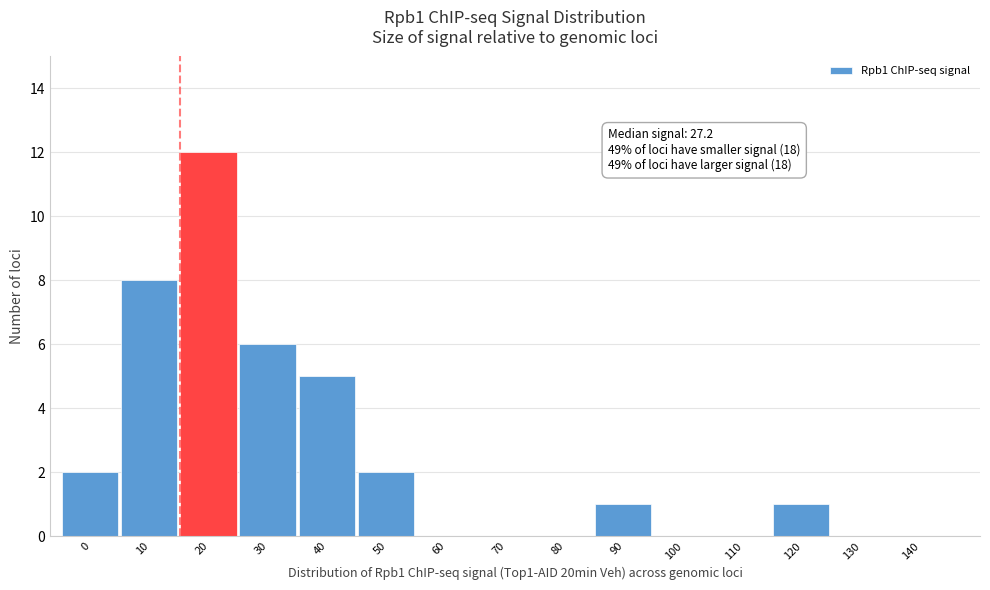

Reading left to right, what are all the values shown in this chart?

0=2	10=8	20=12	30=6	40=5	50=2	60=0	70=0	80=0	90=1	100=0	110=0	120=1	130=0	140=0